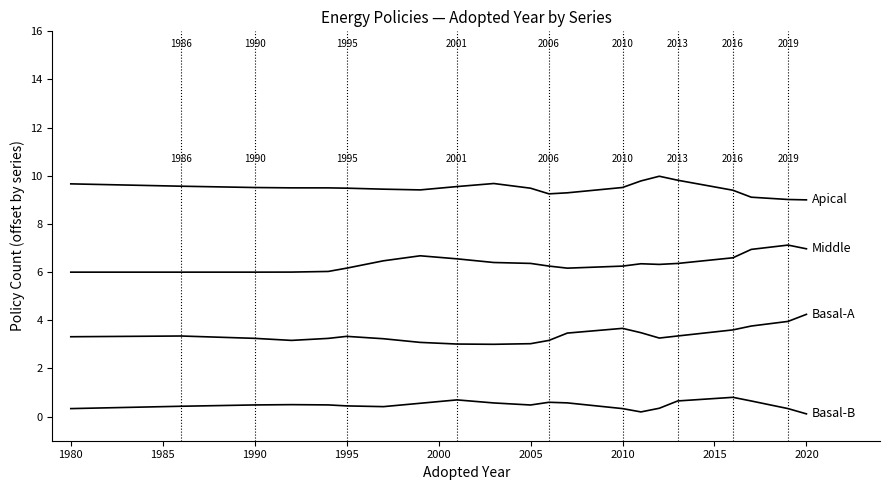

Reading left to right, extract all data points from this chart.

Apical: 9.7	9.6	9.5	9.5	9.5	9.5	9.4	9.4	9.6	9.7	9.5	9.3	9.3	9.5	9.8	10.0	9.8	9.4	9.1	9.0	9.0
Middle: 6.0	6.0	6.0	6.0	6.0	6.2	6.5	6.7	6.6	6.4	6.4	6.3	6.2	6.3	6.3	6.3	6.4	6.6	6.9	7.1	7.0
Basal-A: 3.3	3.3	3.3	3.2	3.2	3.3	3.2	3.1	3.0	3.0	3.0	3.2	3.5	3.7	3.5	3.3	3.3	3.6	3.8	4.0	4.2
Basal-B: 0.3	0.4	0.5	0.5	0.5	0.4	0.4	0.6	0.7	0.6	0.5	0.6	0.6	0.3	0.2	0.3	0.7	0.8	0.7	0.3	0.1